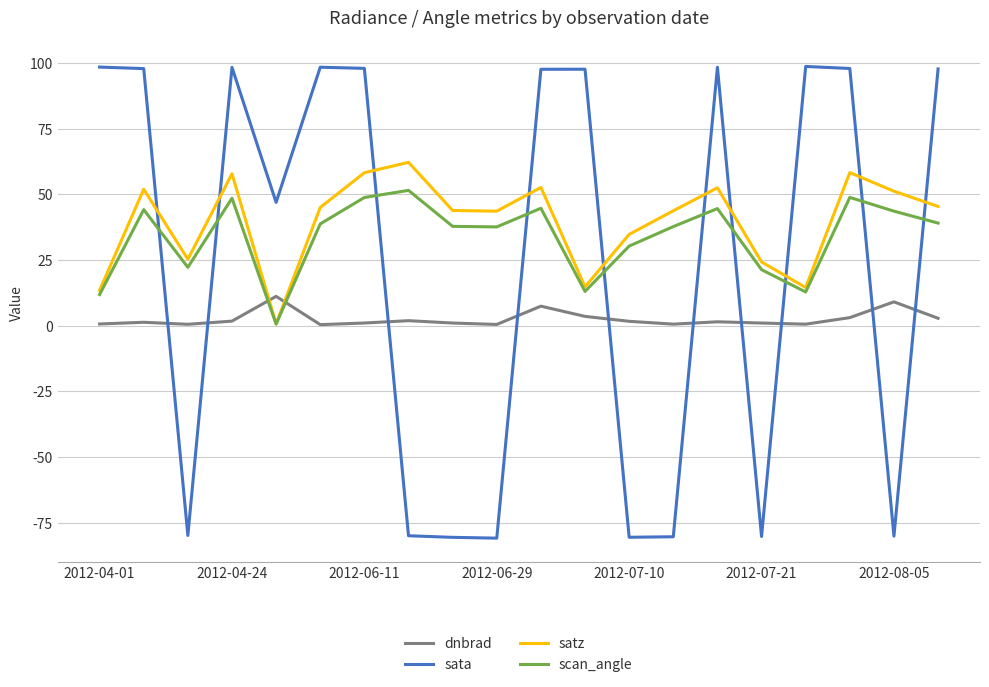

List the series in order of their peak value, lowest first.

dnbrad, scan_angle, satz, sata